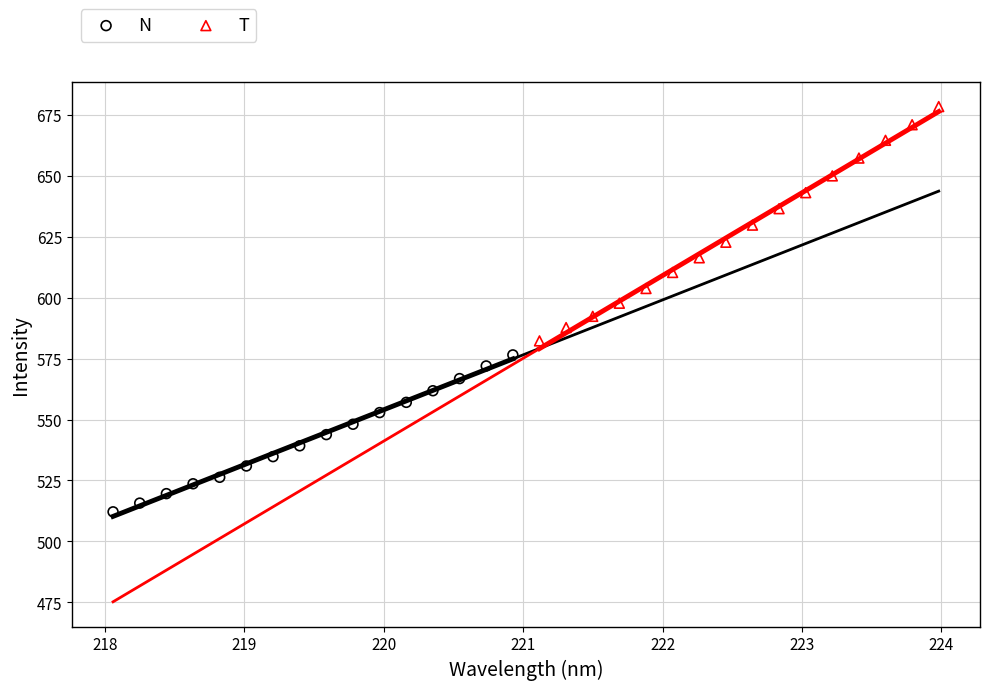

What are all the series names shown in the legend?

N, T